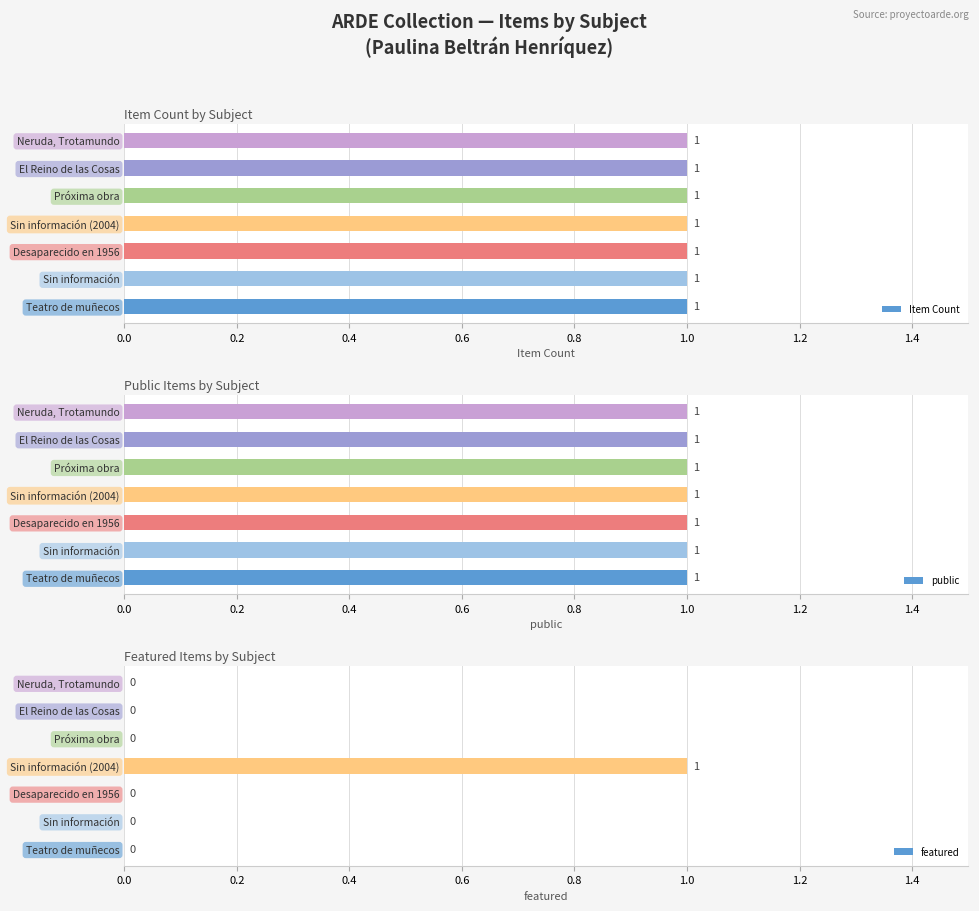

Between 0.0 and 1.2, which series saw the biggest shift?

Item Count